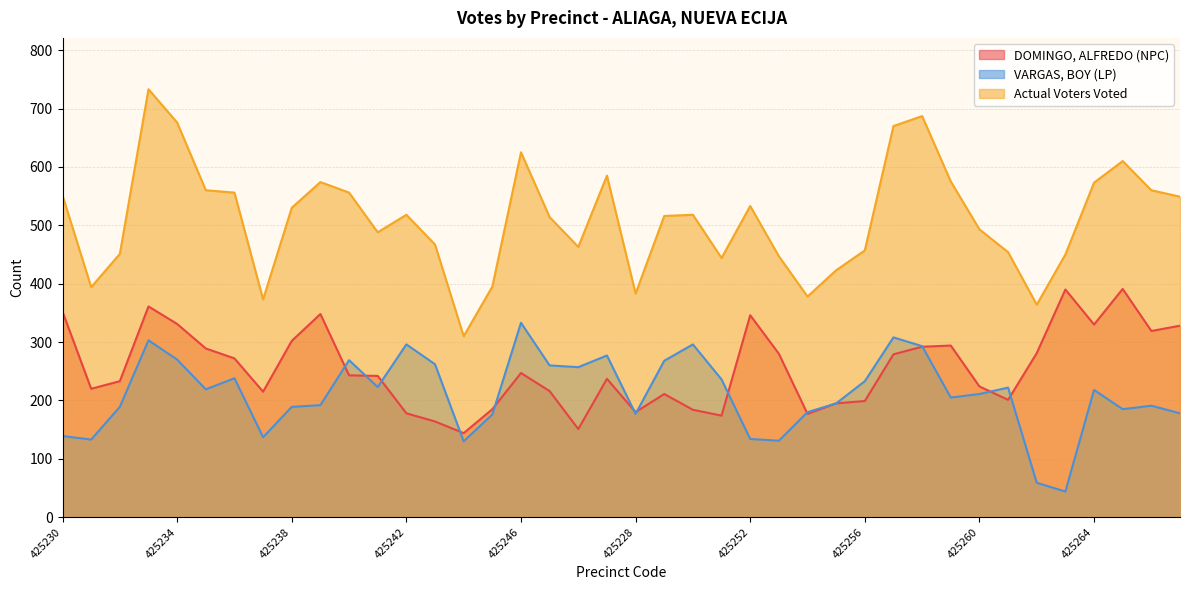

True or false: Actual Voters Voted has a value of 383 at 425228.

True